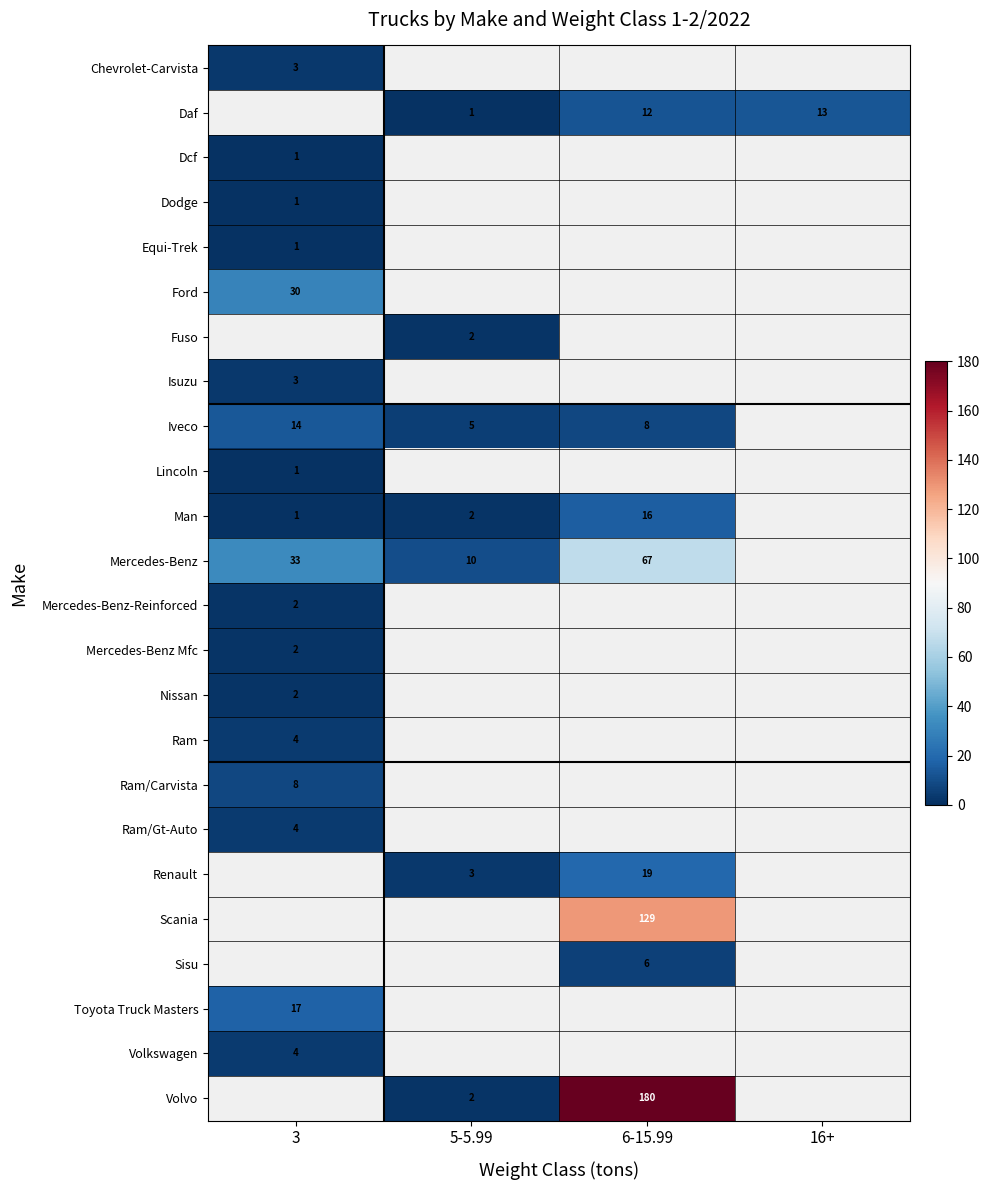

Is it true that Daf equals 20.0 at 16+?

False